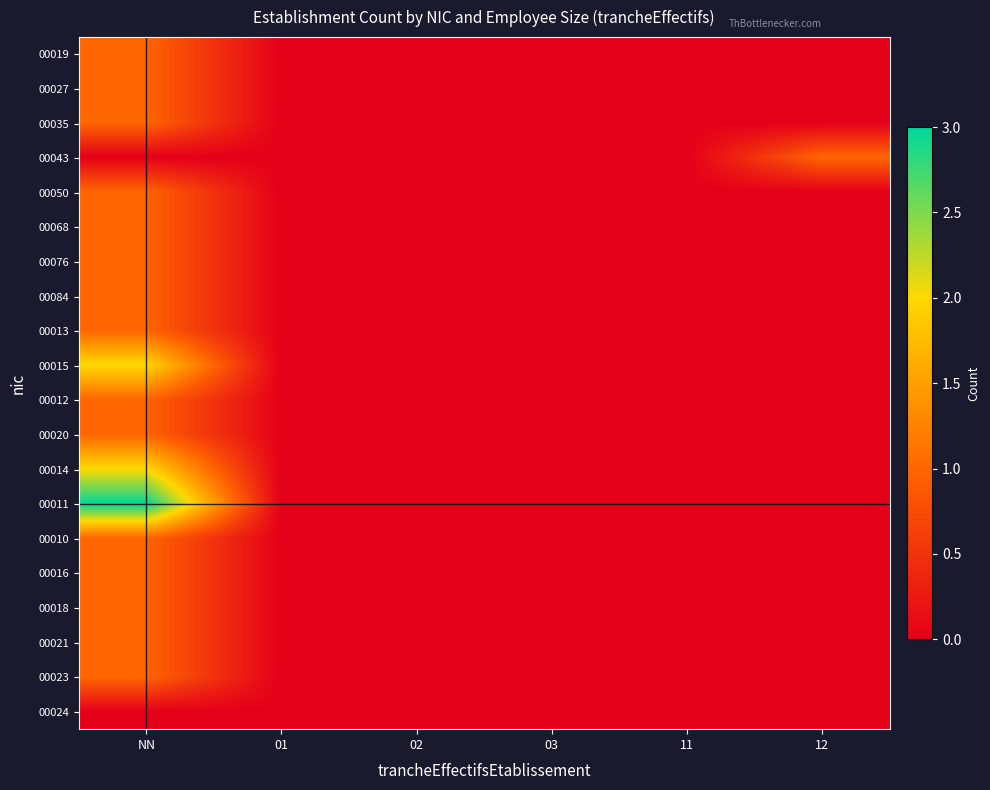

Reading left to right, transcribe all the data shown in this chart.

00019: NN=1	01=0	02=0	03=0	11=0	12=0
00027: NN=1	01=0	02=0	03=0	11=0	12=0
00035: NN=1	01=0	02=0	03=0	11=0	12=0
00043: NN=0	01=0	02=0	03=0	11=0	12=1
00050: NN=1	01=0	02=0	03=0	11=0	12=0
00068: NN=1	01=0	02=0	03=0	11=0	12=0
00076: NN=1	01=0	02=0	03=0	11=0	12=0
00084: NN=1	01=0	02=0	03=0	11=0	12=0
00013: NN=1	01=0	02=0	03=0	11=0	12=0
00015: NN=2	01=0	02=0	03=0	11=0	12=0
00012: NN=1	01=0	02=0	03=0	11=0	12=0
00020: NN=1	01=0	02=0	03=0	11=0	12=0
00014: NN=2	01=0	02=0	03=0	11=0	12=0
00011: NN=3	01=0	02=0	03=0	11=0	12=0
00010: NN=1	01=0	02=0	03=0	11=0	12=0
00016: NN=1	01=0	02=0	03=0	11=0	12=0
00018: NN=1	01=0	02=0	03=0	11=0	12=0
00021: NN=1	01=0	02=0	03=0	11=0	12=0
00023: NN=1	01=0	02=0	03=0	11=0	12=0
00024: NN=0	01=0	02=0	03=0	11=0	12=0